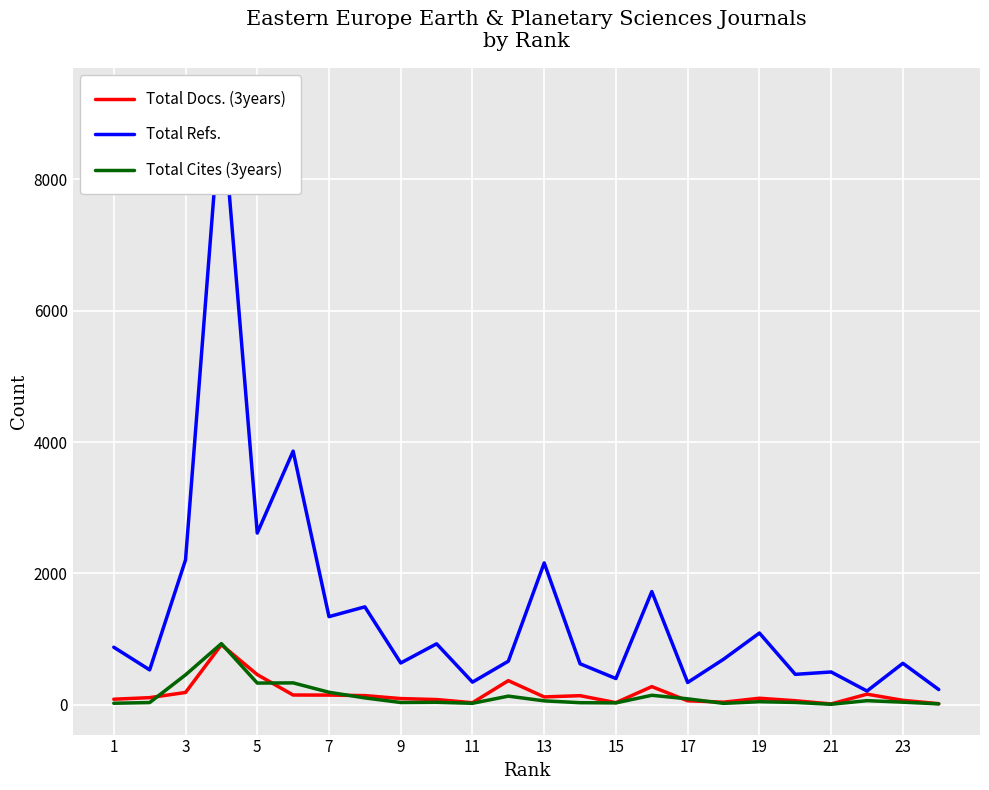

True or false: Total Cites (3years) has a value of 27 at 17.

False